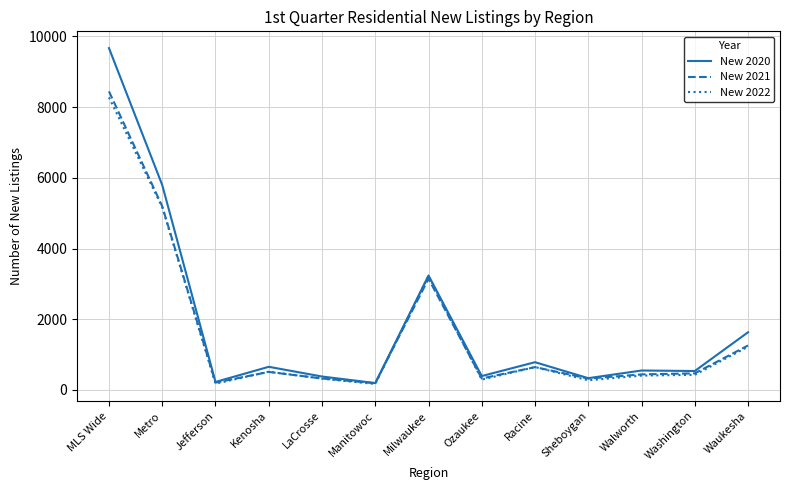

Is the value of New 2022 at LaCrosse greater than the value of New 2020 at Washington?

No